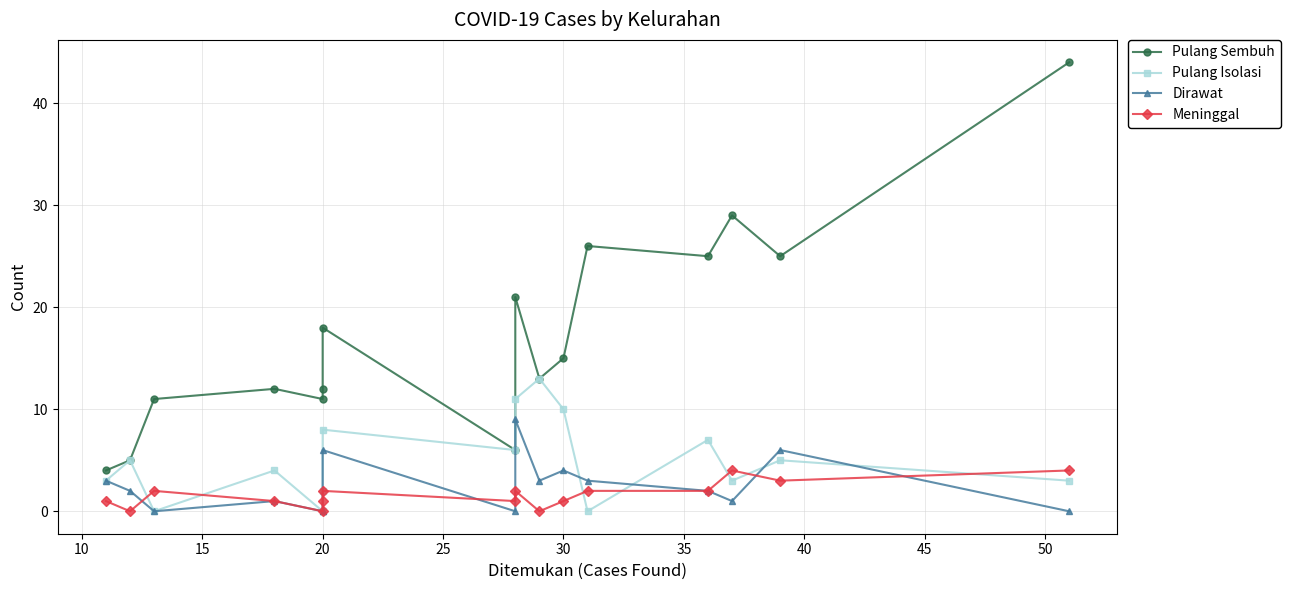

Which series has the largest total across all categories?

Pulang Sembuh